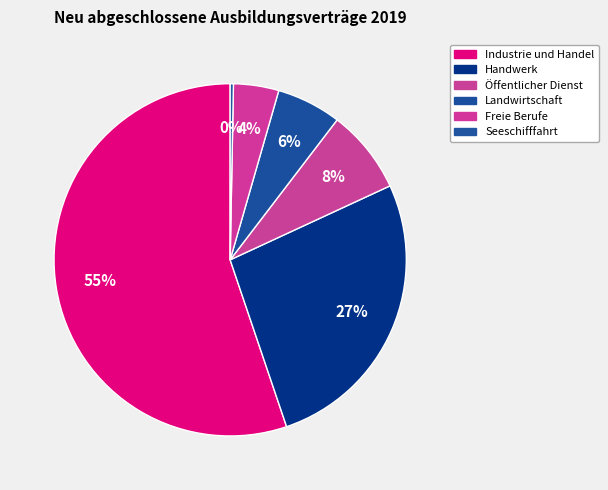

What is the total percentage of Seeschifffahrt and Handwerk?

27.0%